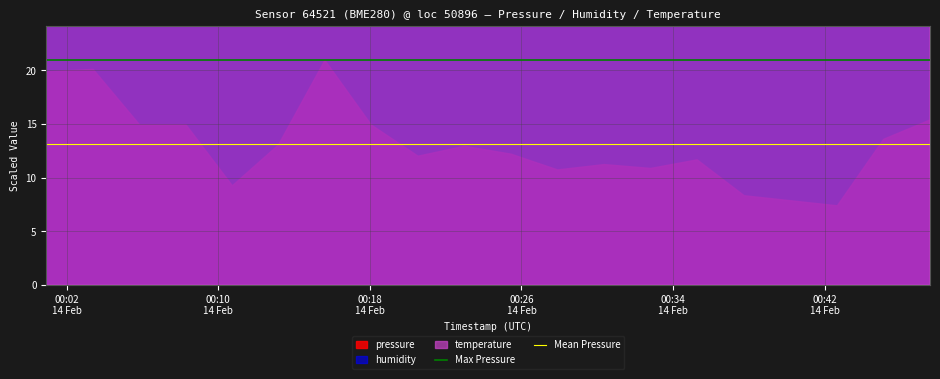

Read the Mean Pressure value at 00:10
14 Feb.

13.1